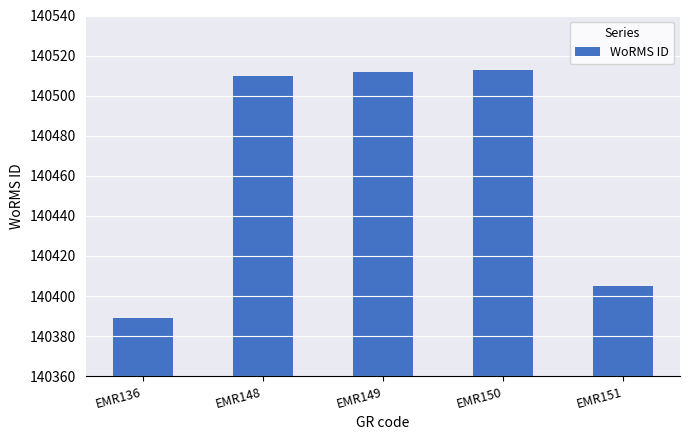

What is the average value?

140466